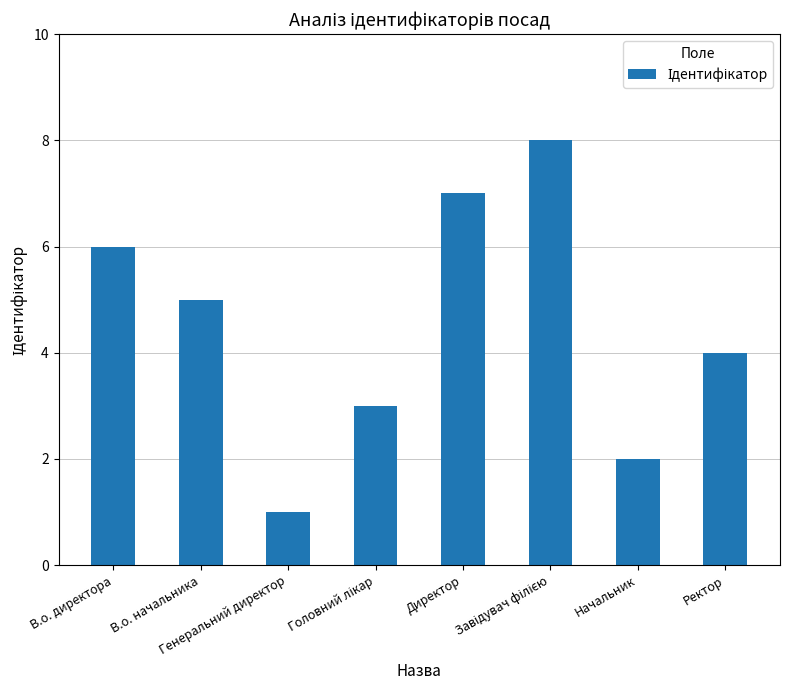

What is the greatest value displayed?

8